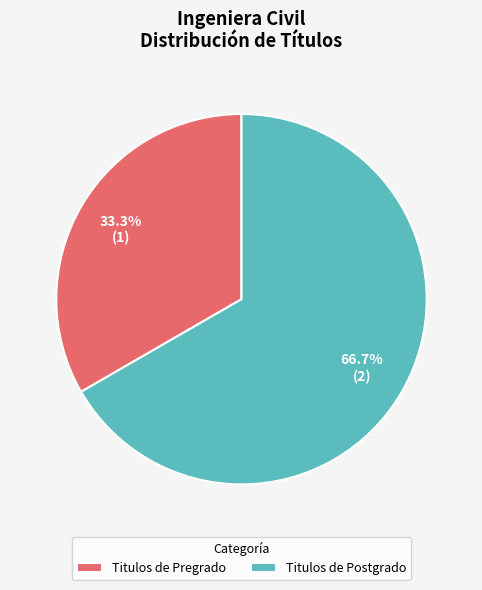

To the nearest percent, what is the average slice percentage?

50%